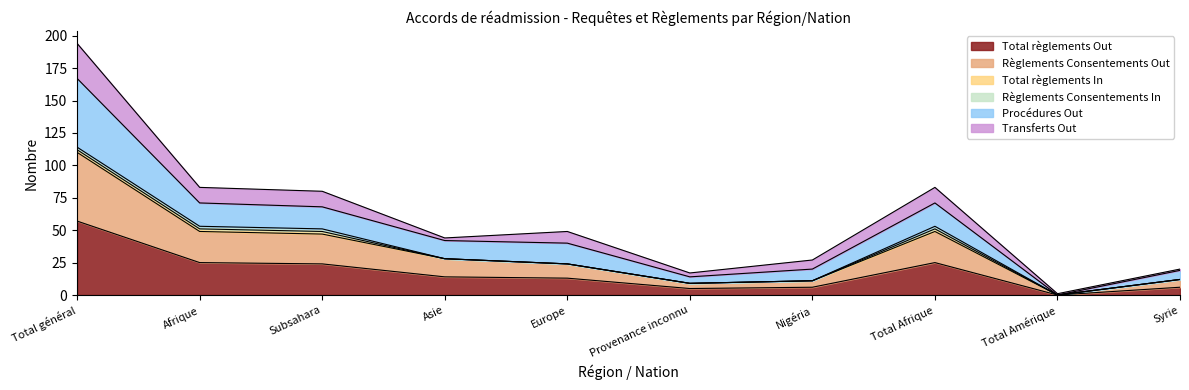

How many lines are shown in the chart?

6